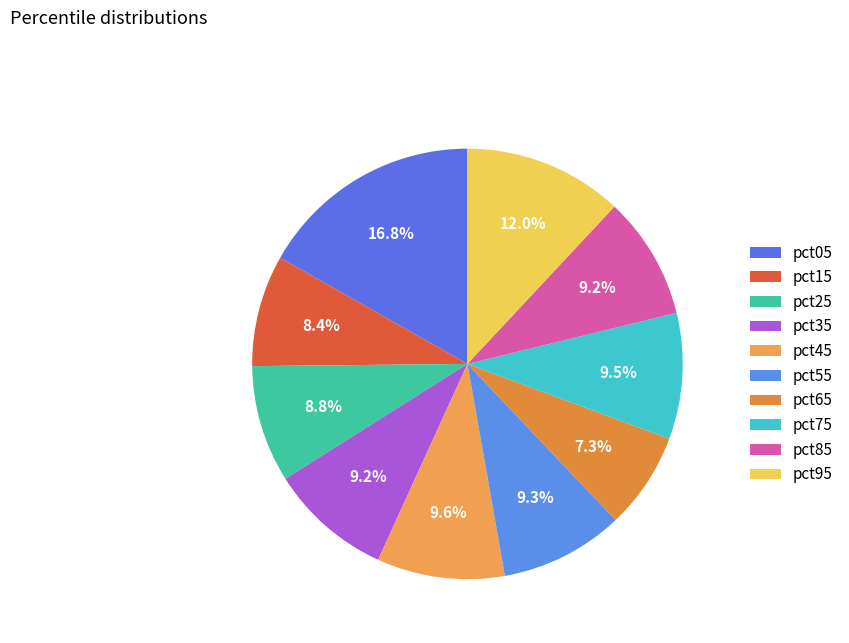

Count the number of slices in the pie.

10